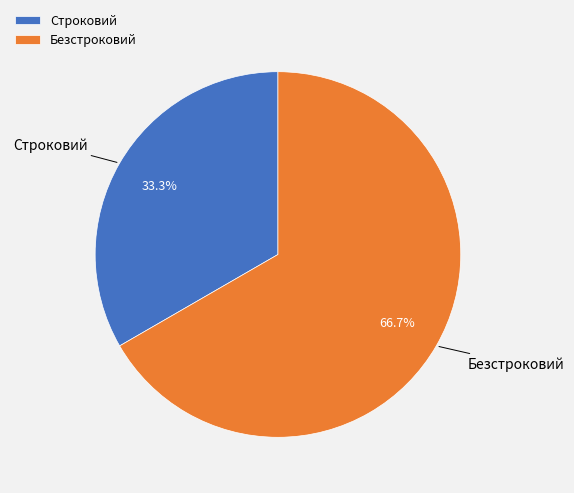

Is it true that Безстроковий is 81% of the pie?

False